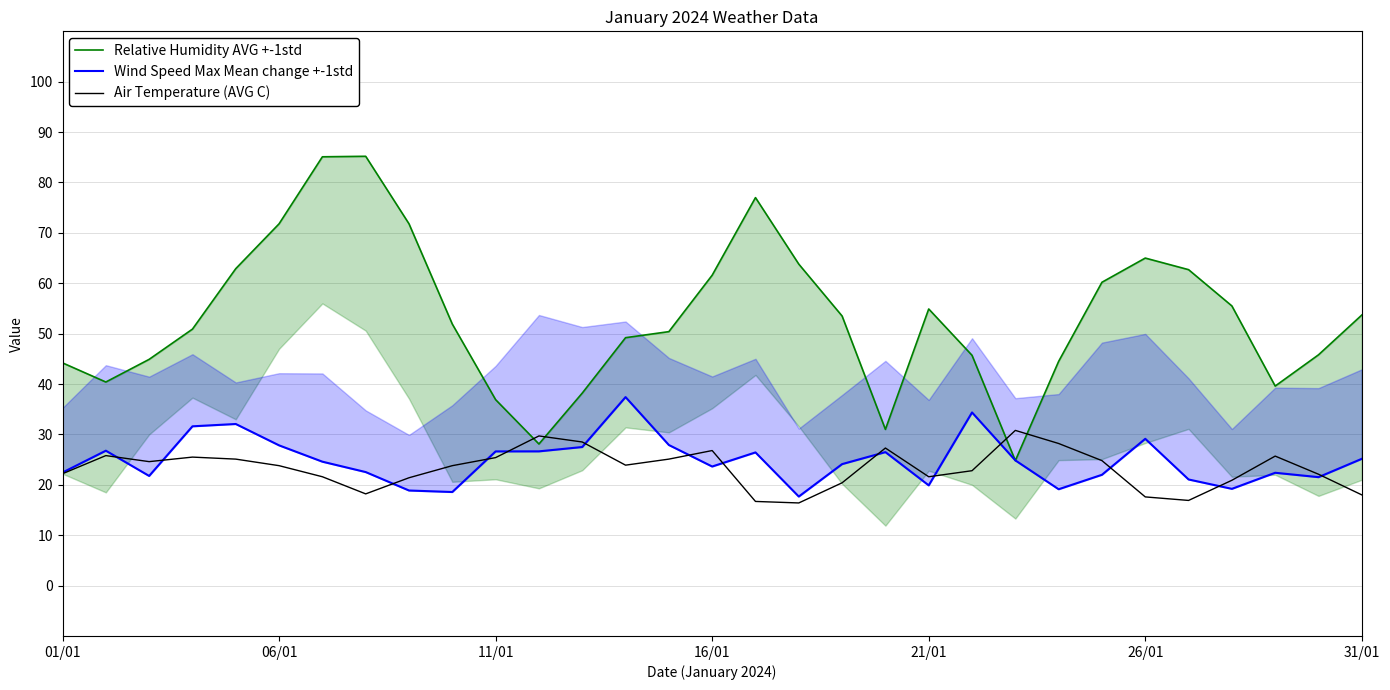

How many lines are shown in the chart?

3